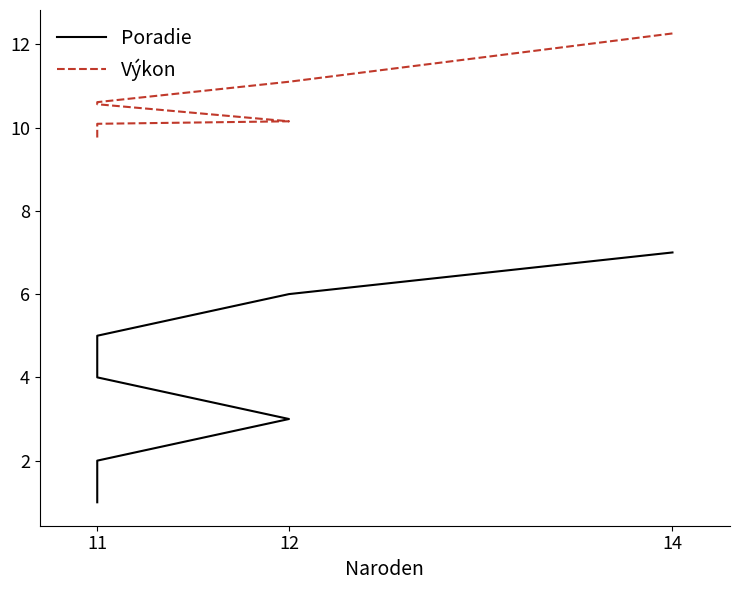

Reading left to right, transcribe all the data shown in this chart.

Poradie: 1.0	2.0	3.0	4.0	5.0	6.0	7.0
Výkon: 9.8	10.1	10.2	10.6	10.6	11.1	12.3